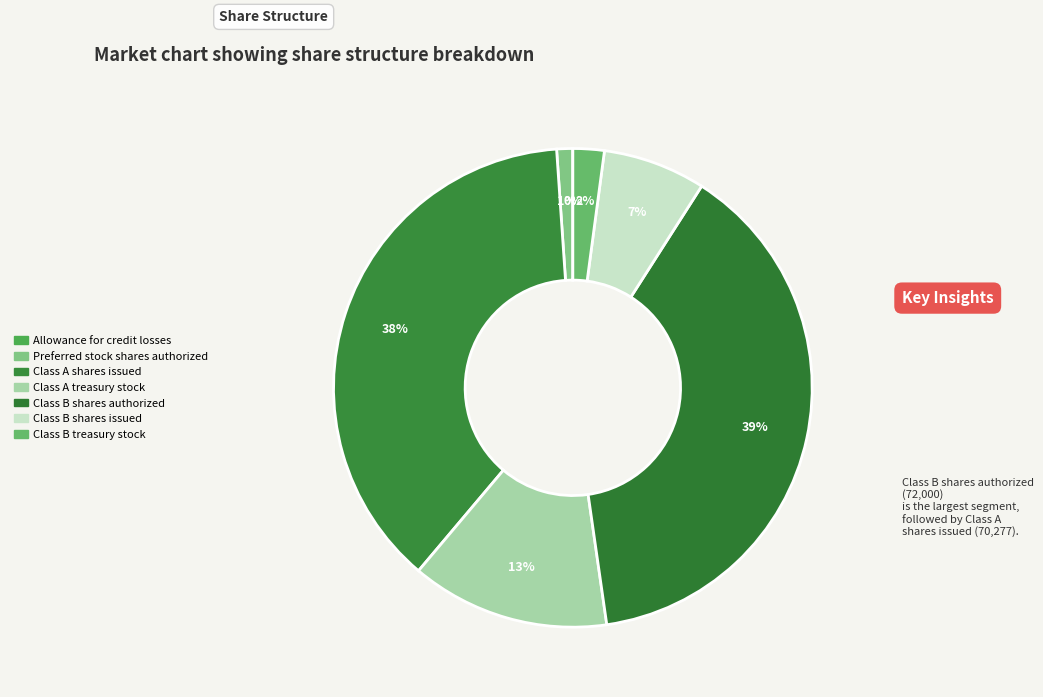

Count the number of slices in the pie.

7